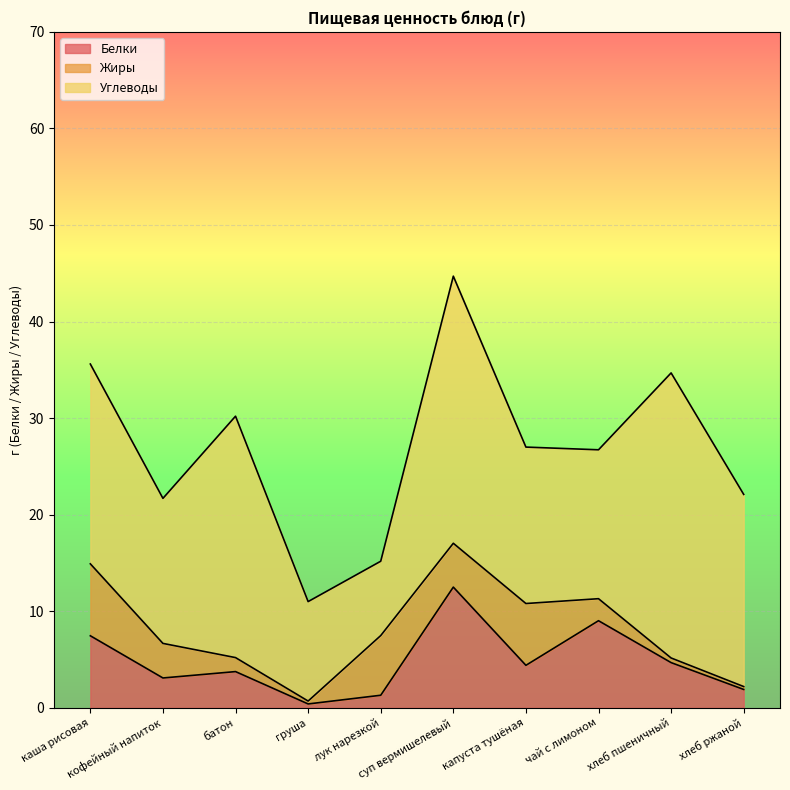

True or false: Углеводы and Жиры intersect in this chart.

False